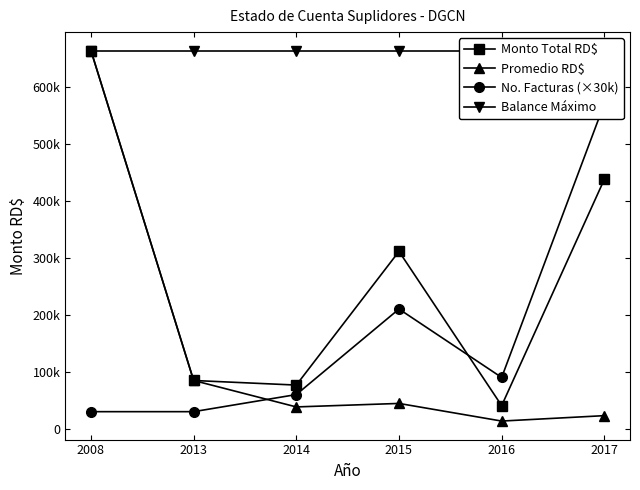

True or false: Promedio RD$ and Monto Total RD$ cross at least once.

False